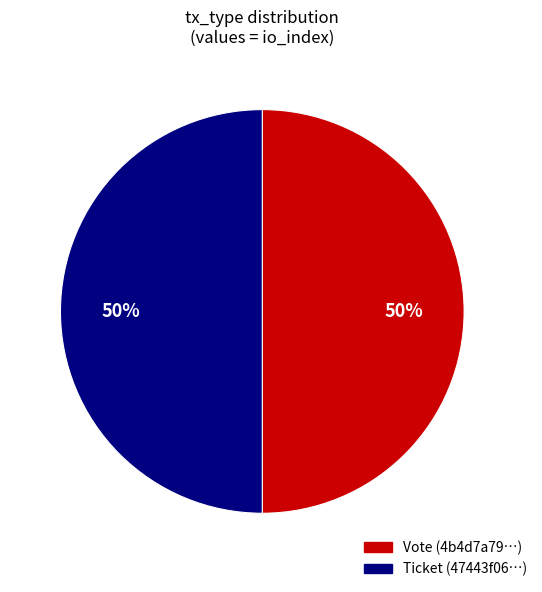

Is it true that Vote is 36% of the pie?

False